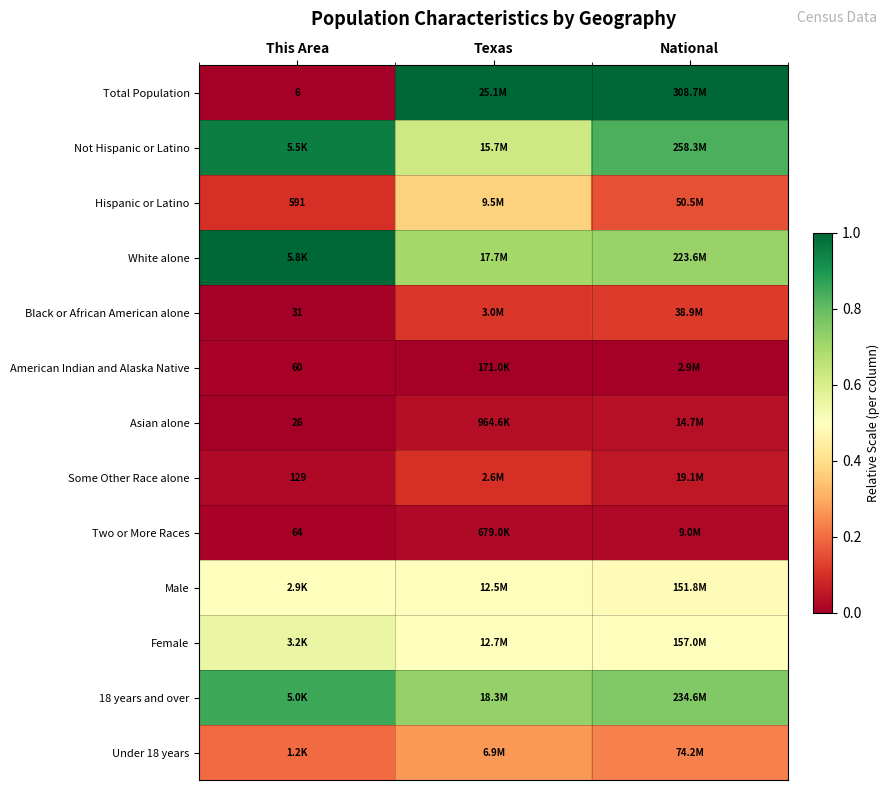

The value of Female at Texas is 0.1. True or false?

False